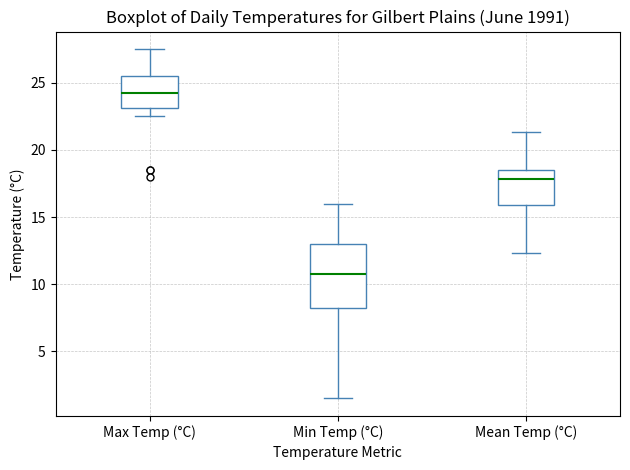

Where is the lower edge of the box for Min Temp (°C) on the y-axis? The values are not printed on the chart, so give them approximately, as read against the axis.

8.5